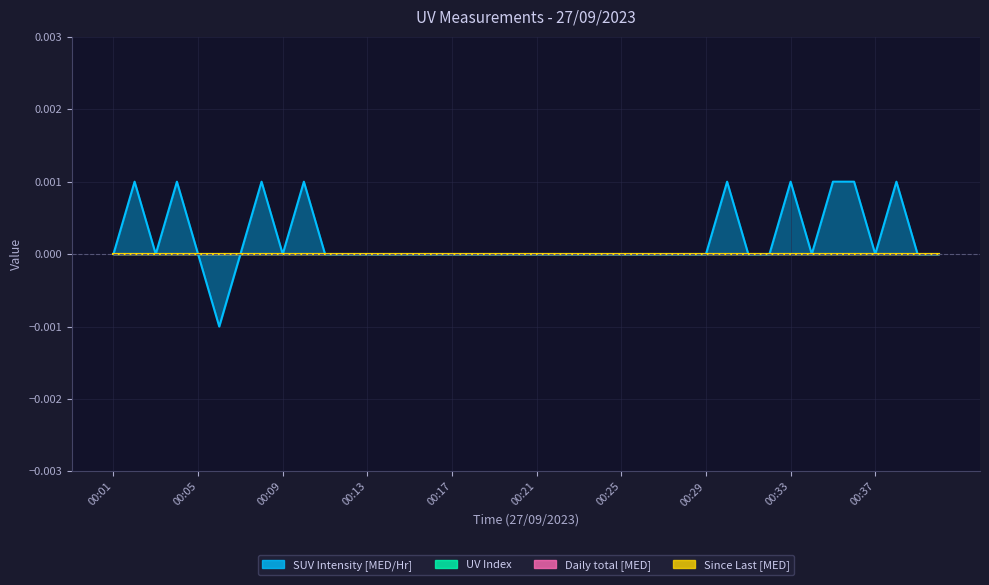

At how many categories does at least one series exceed 0?

9